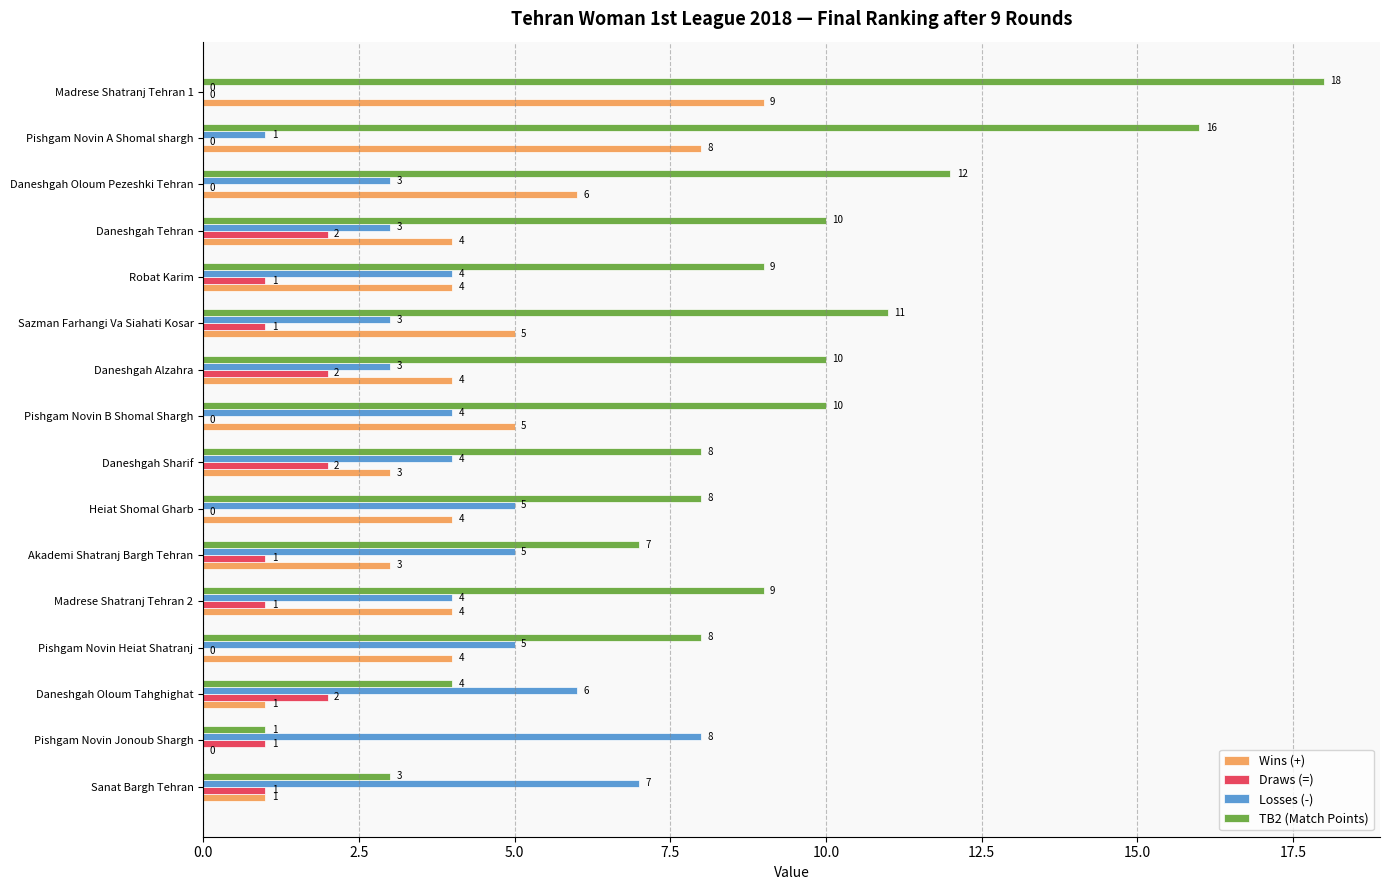

How many distinct data groups are displayed?

4